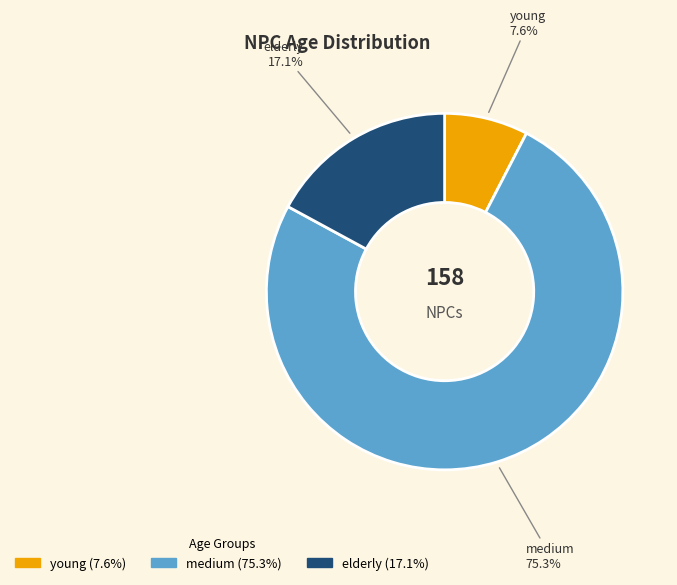

What percentage is the medium slice, to the nearest percent?

75%